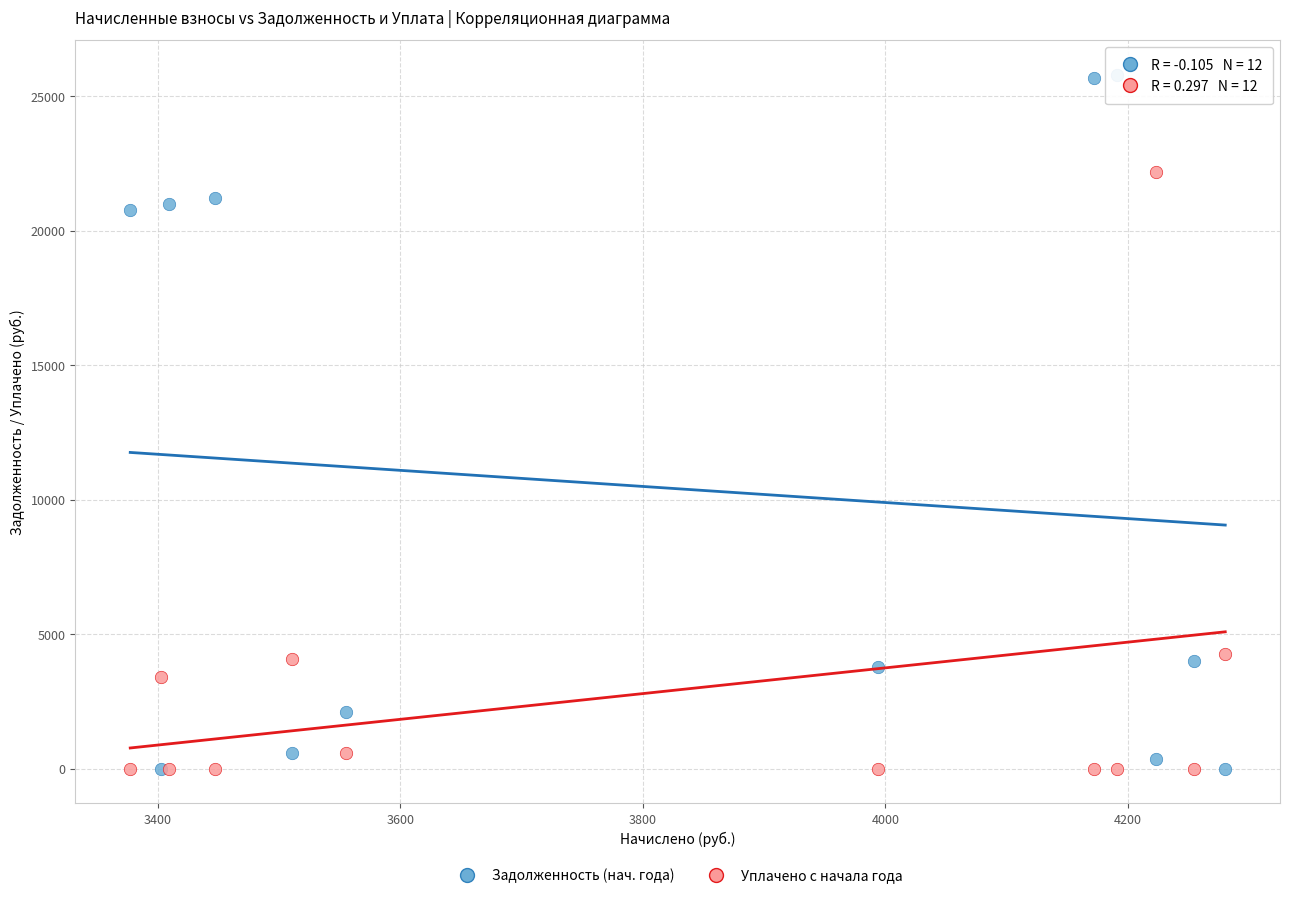

What is the X range (max minus min) for the scatter plot?

903.1